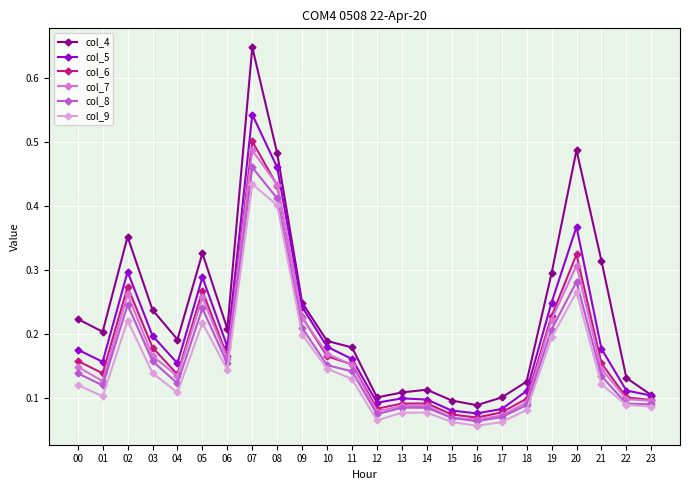

At how many categories does at least one series exceed 0?

24